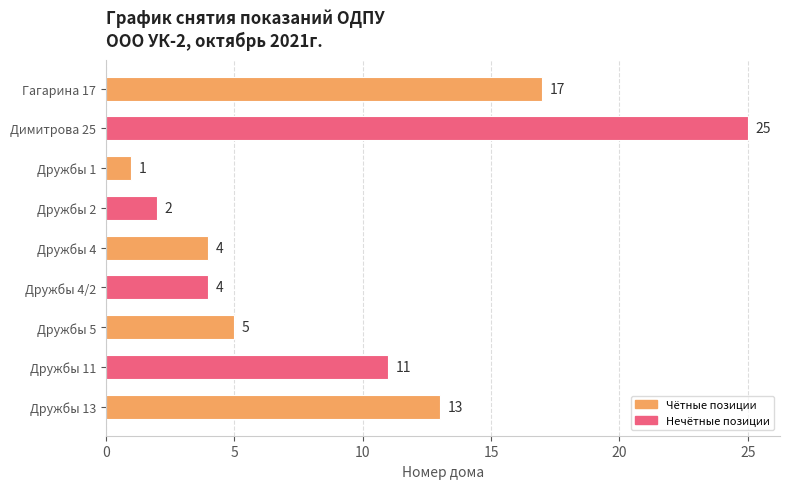

What is the greatest value displayed?

25